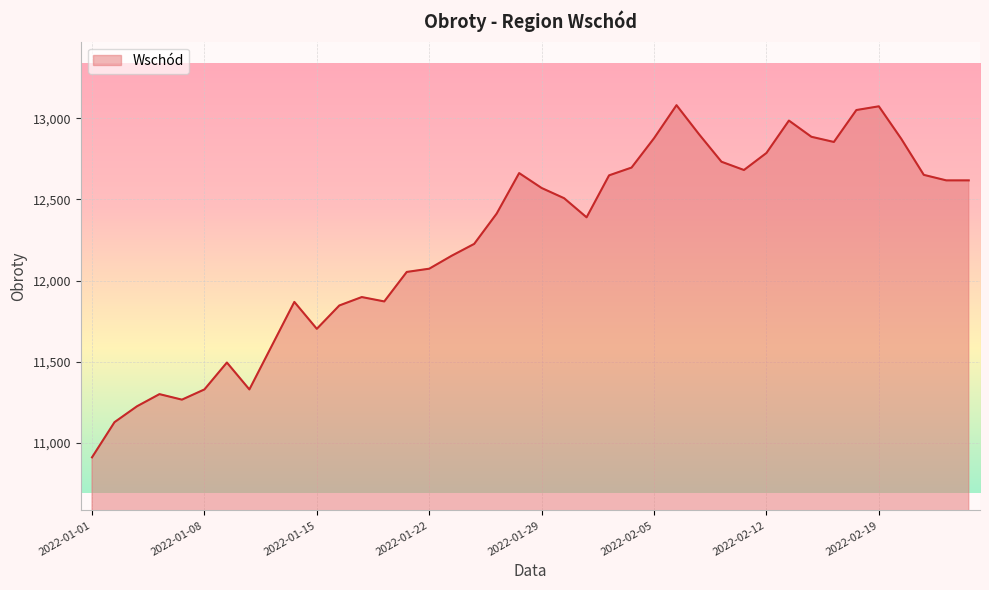

What is the difference between the maximum and minimum values?

2173